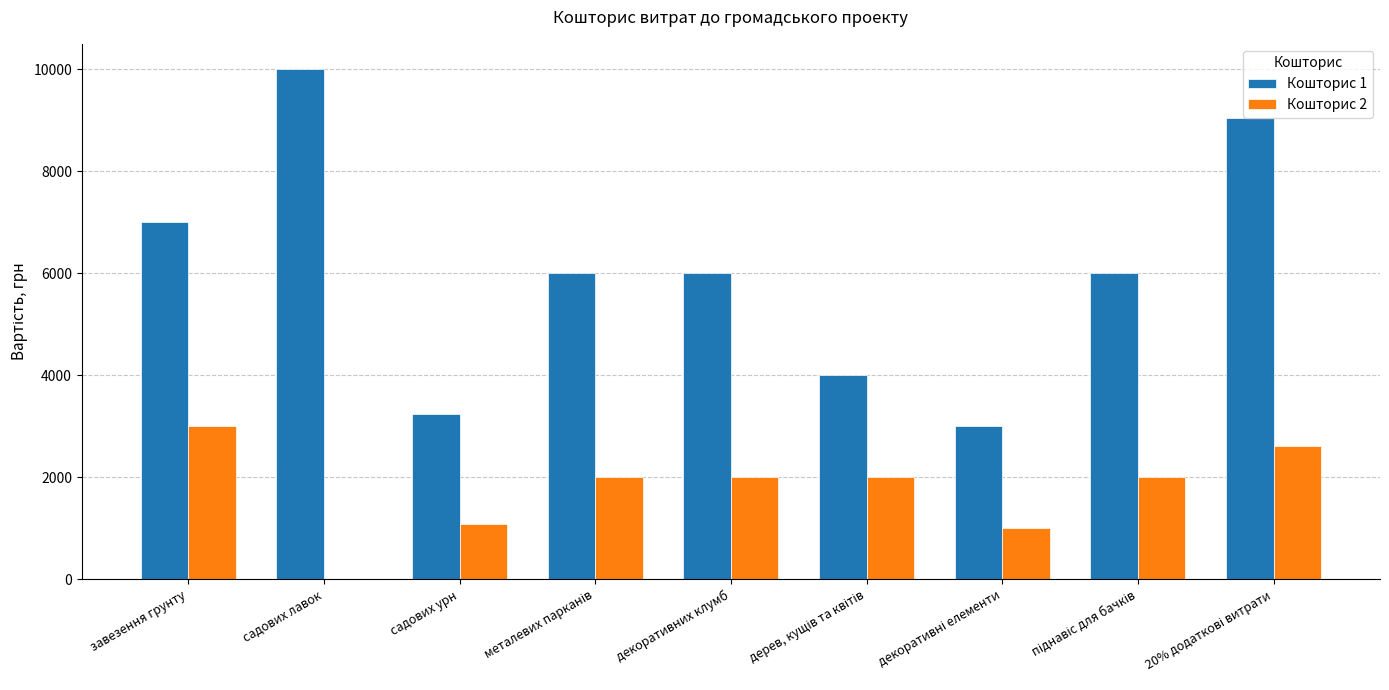

What is the sum of all Кошторис 2 values?

15698.4